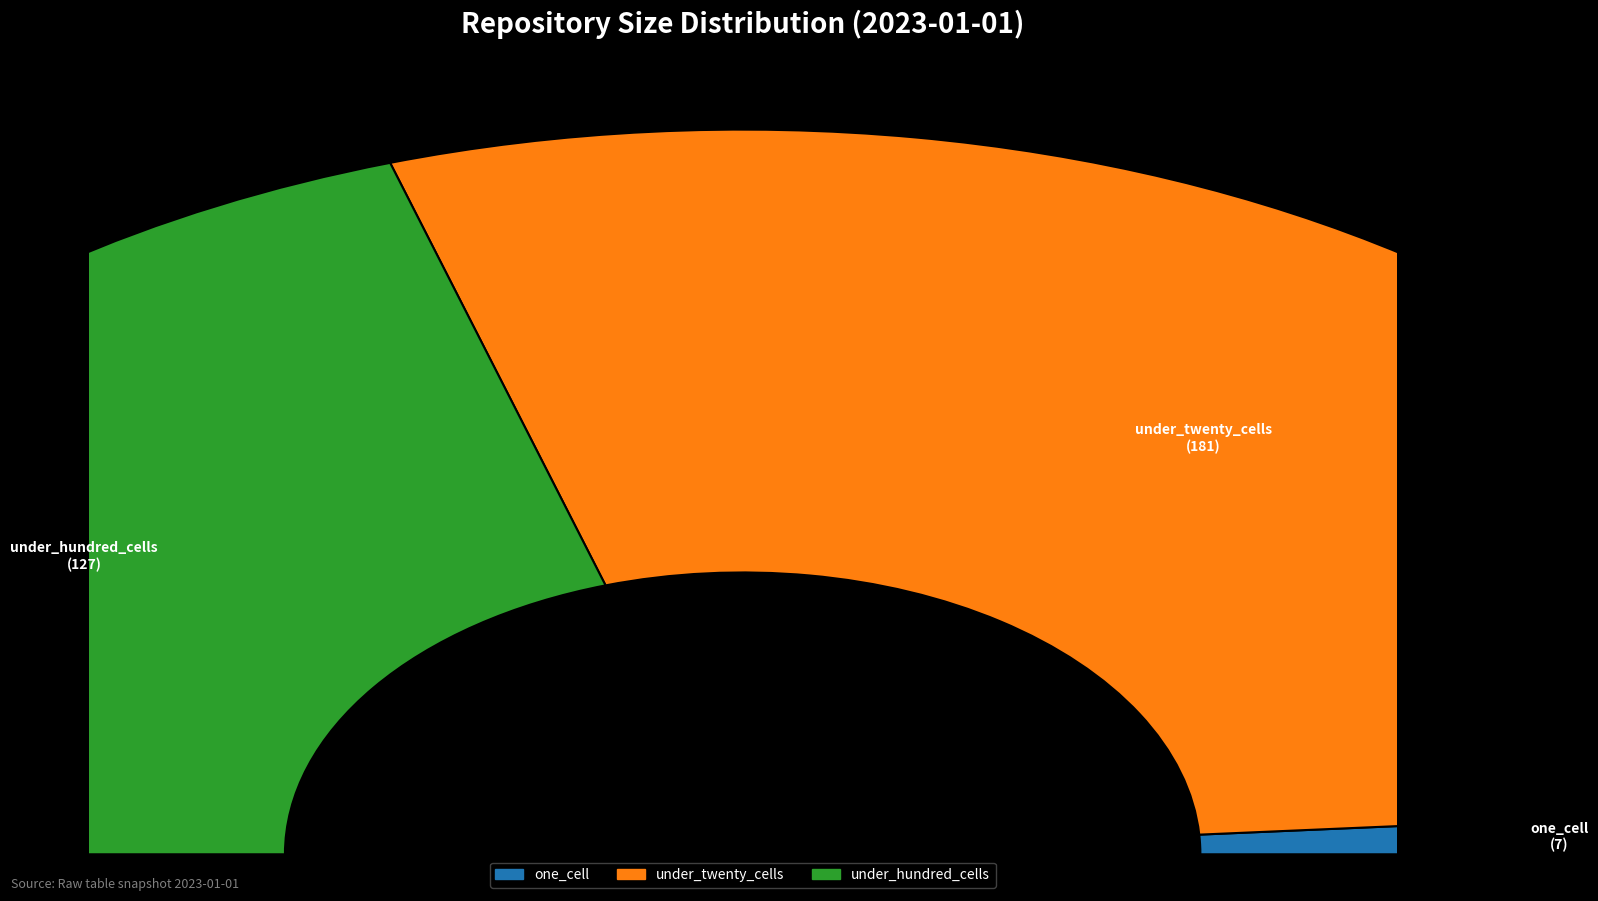

To the nearest percent, what portion does under_hundred_cells represent?

40%